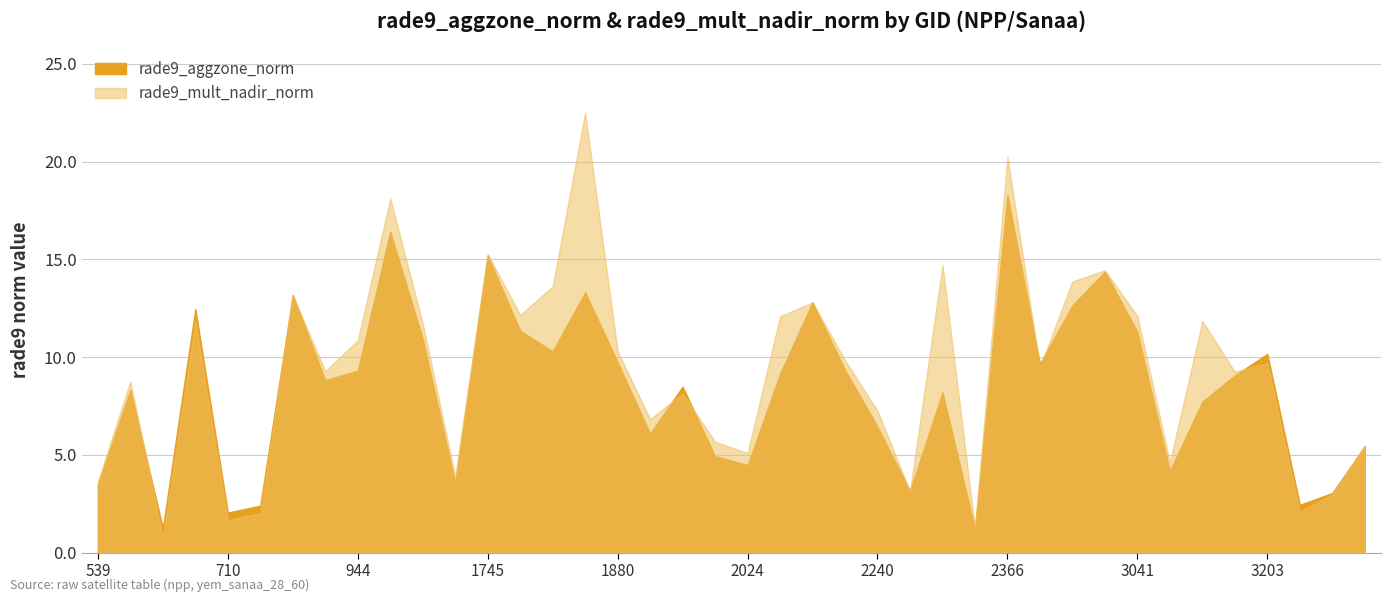

The value of rade9_aggzone_norm at 2303 is 8.2. True or false?

True